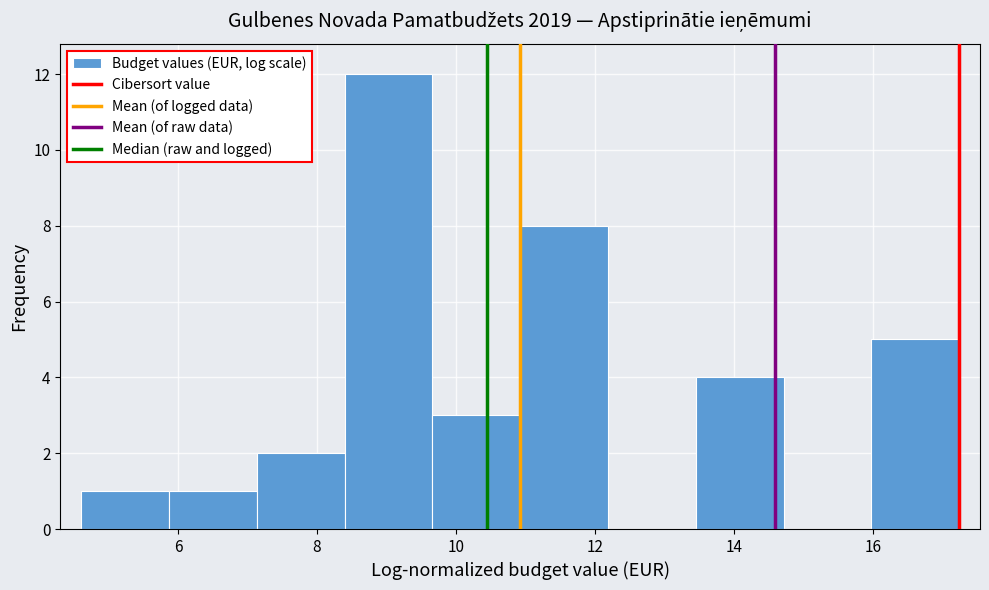

Which range on the x-axis has the tallest bar?

8.4 to 9.6